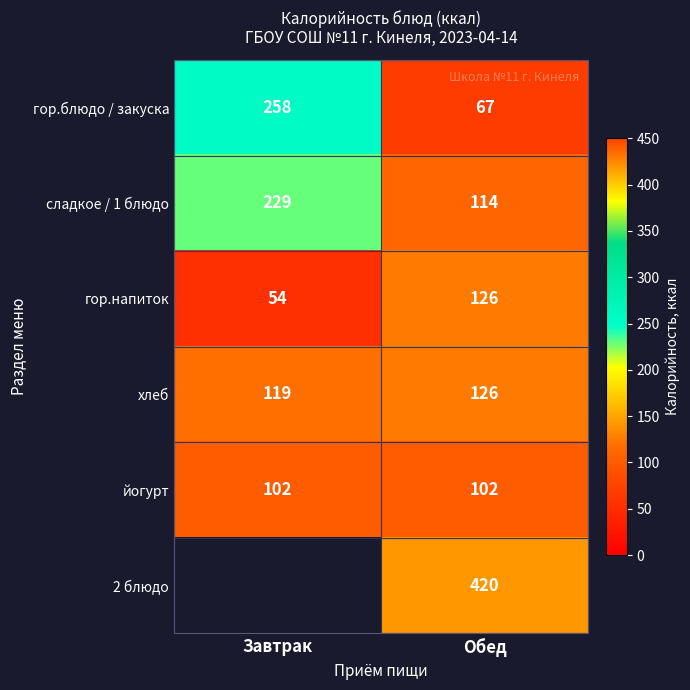

At which category is the sum across all series the highest?

Обед